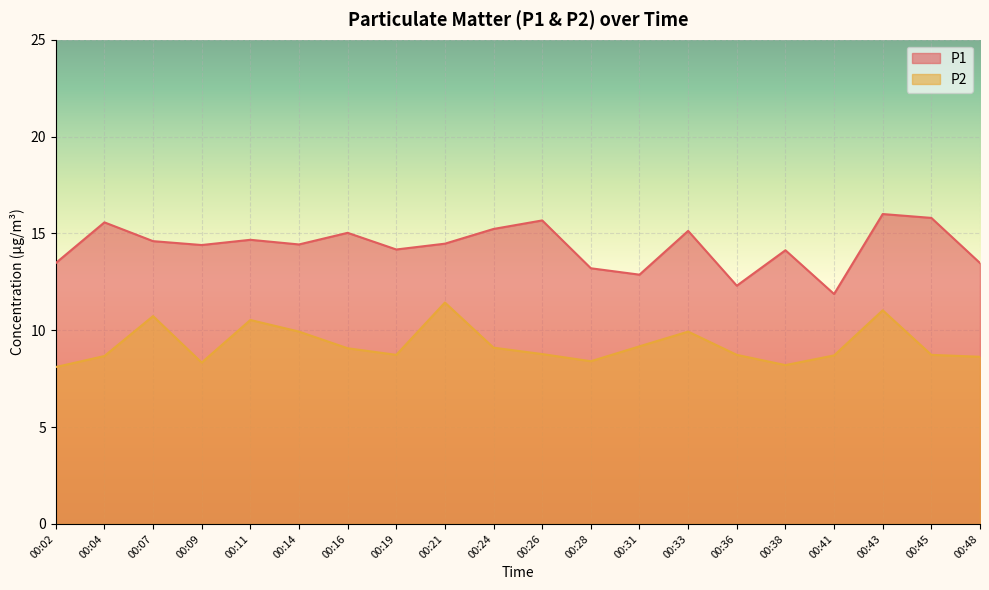

True or false: P2 has a value of 9.9 at 00:14.

True